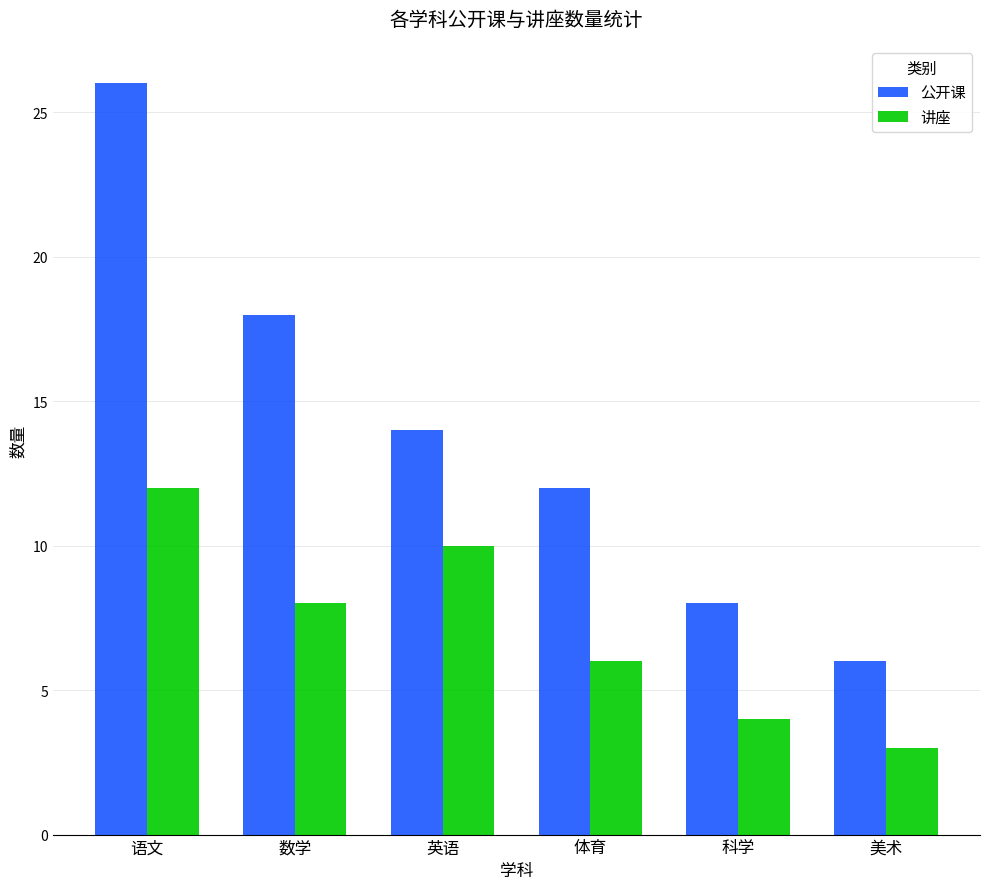

Count the number of data series in this chart.

2